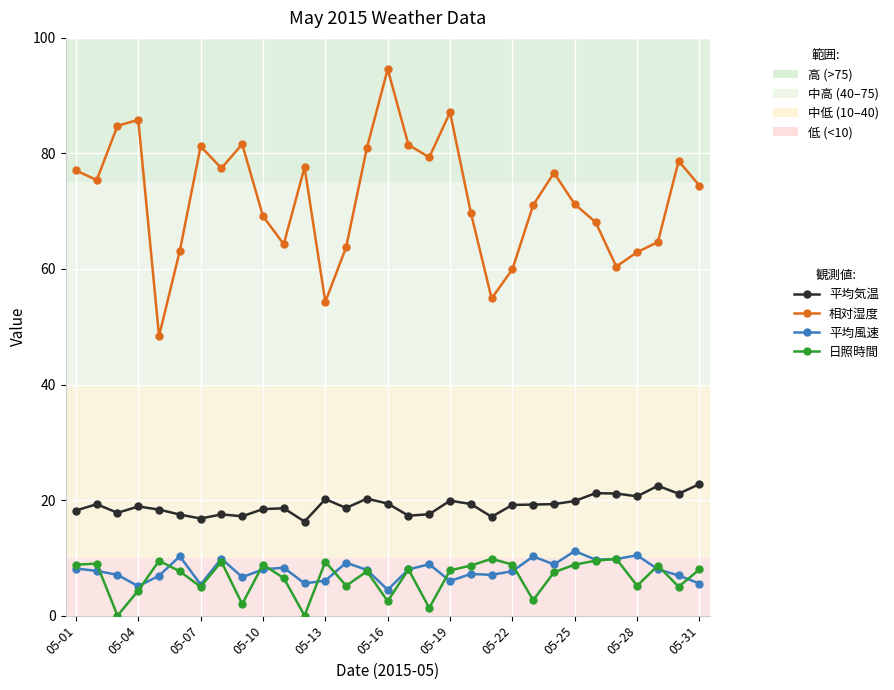

True or false: 日照時間 and 相対湿度 intersect in this chart.

False